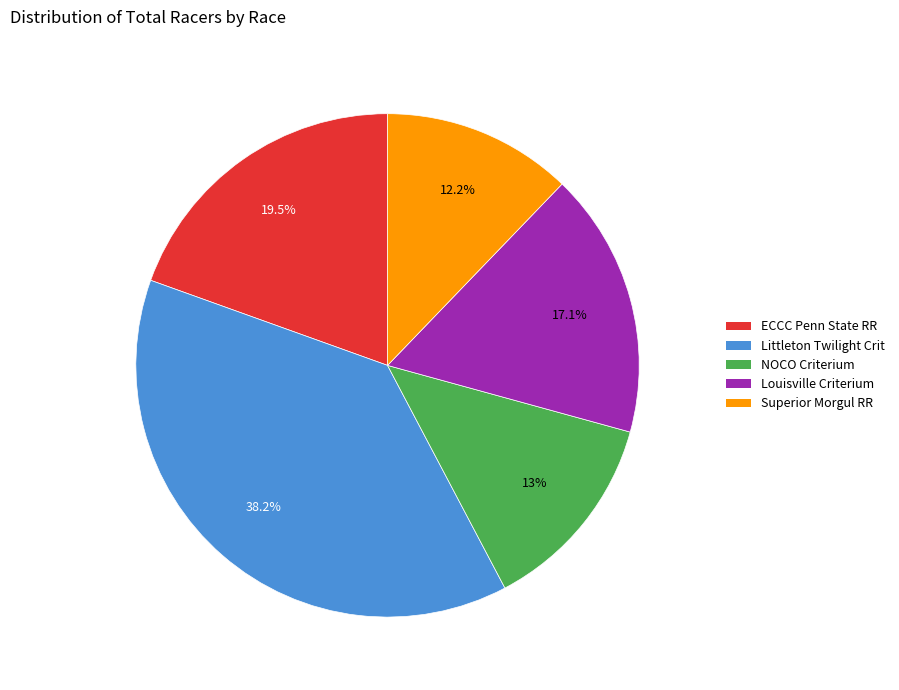

Does any single category account for the majority?

No